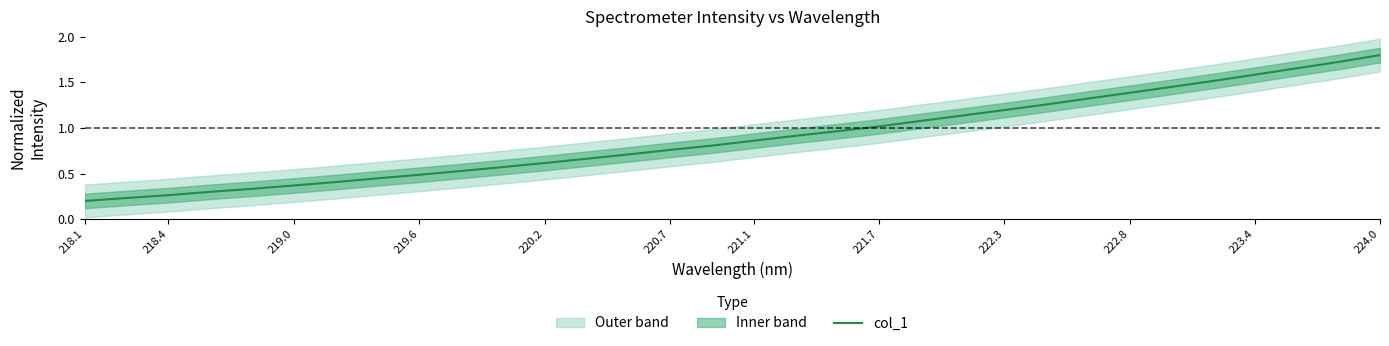

What is the difference between the maximum and minimum values?

1.6